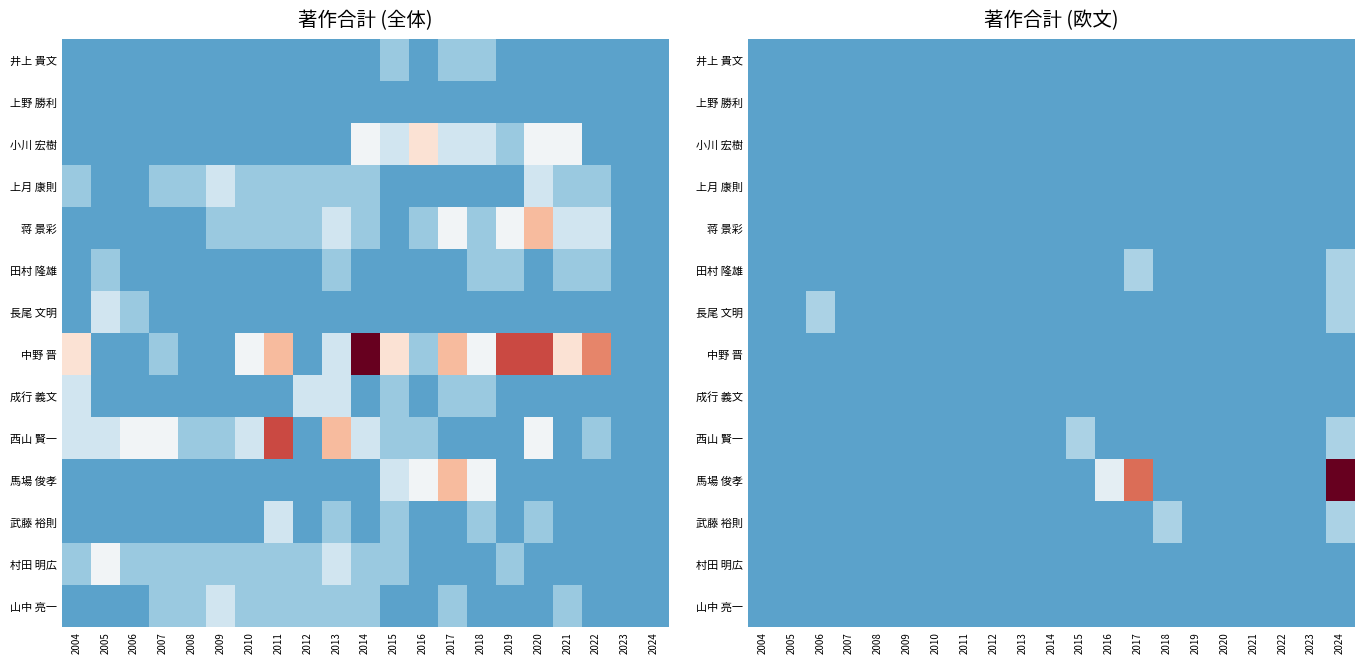

Where is 上野 勝利 nearest to the value 0?

2004